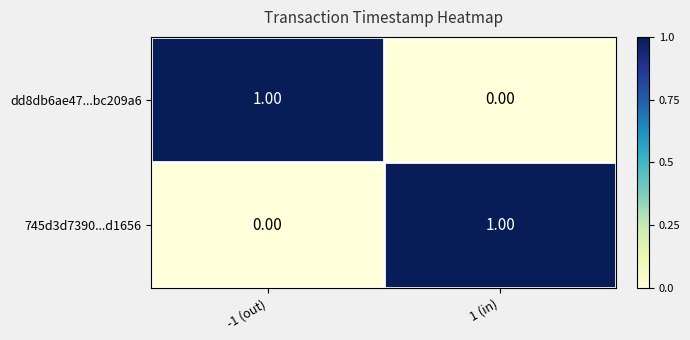

Is the value of 745d3d7390...d1656 at 1 (in) greater than the value of dd8db6ae47...bc209a6 at 1 (in)?

Yes